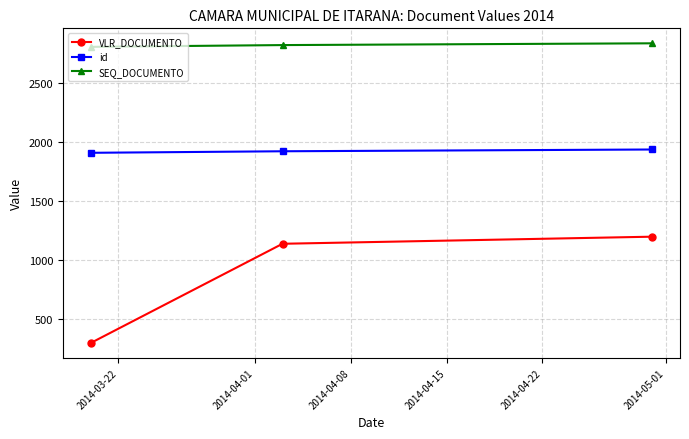

What is the sum of all VLR_DOCUMENTO values?

2640